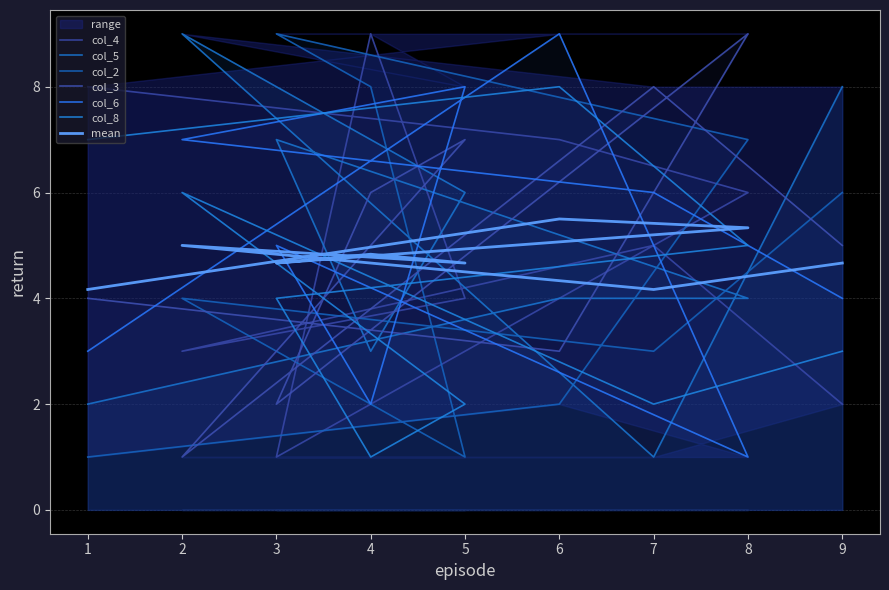

What is the difference between the maximum and minimum values in the col_4 series?

8